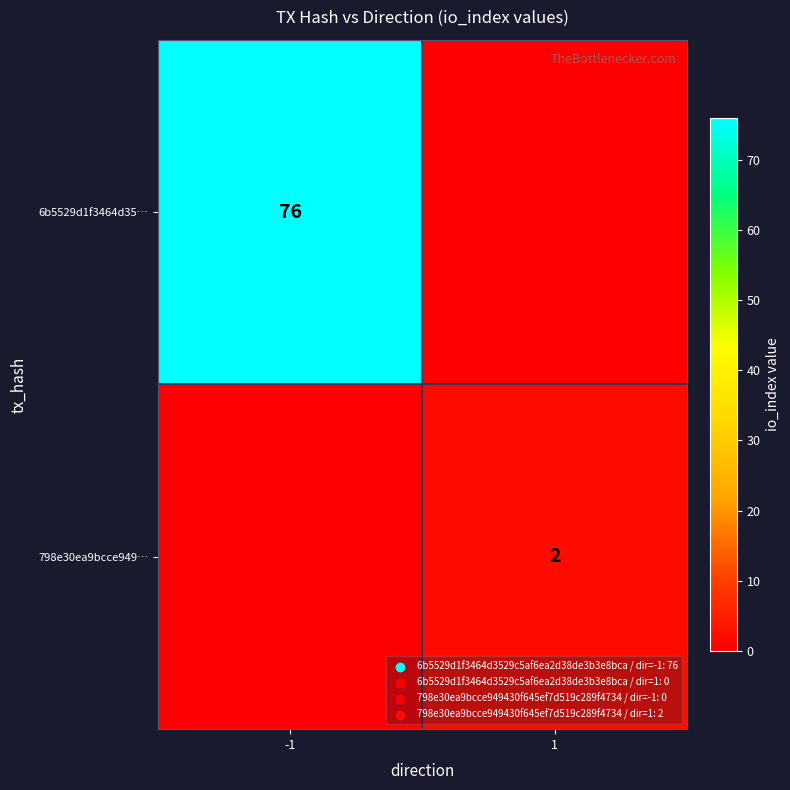

The 798e30ea9bcce949… series shows 3 at 1. True or false?

False